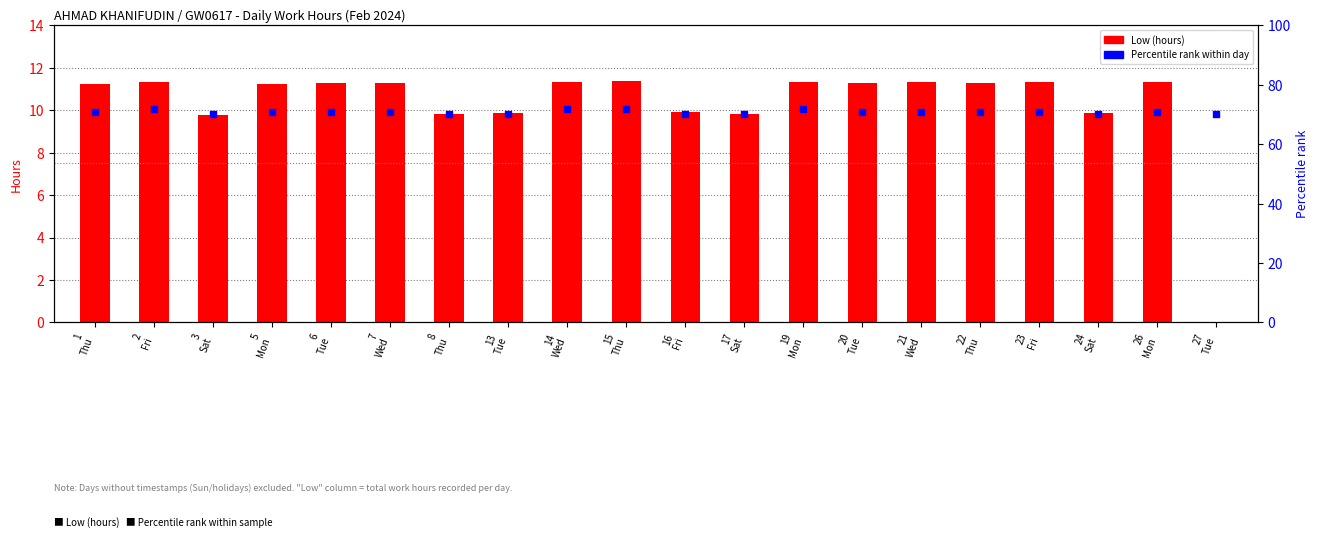

At how many categories does at least one series exceed 48?

20